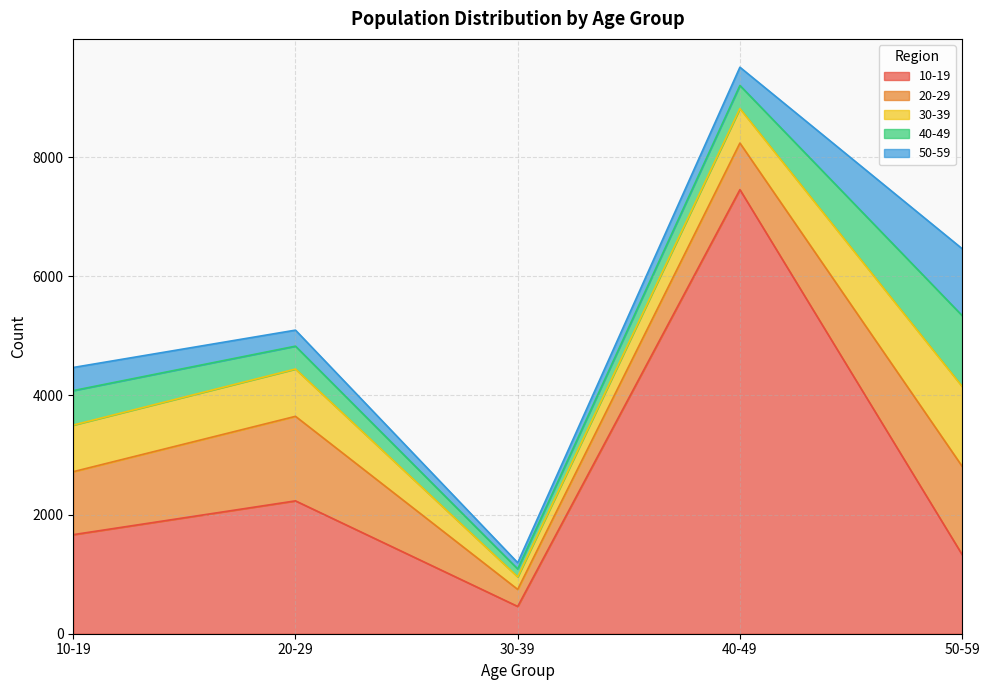

How many data points in 20-29 are less than 1057?

3